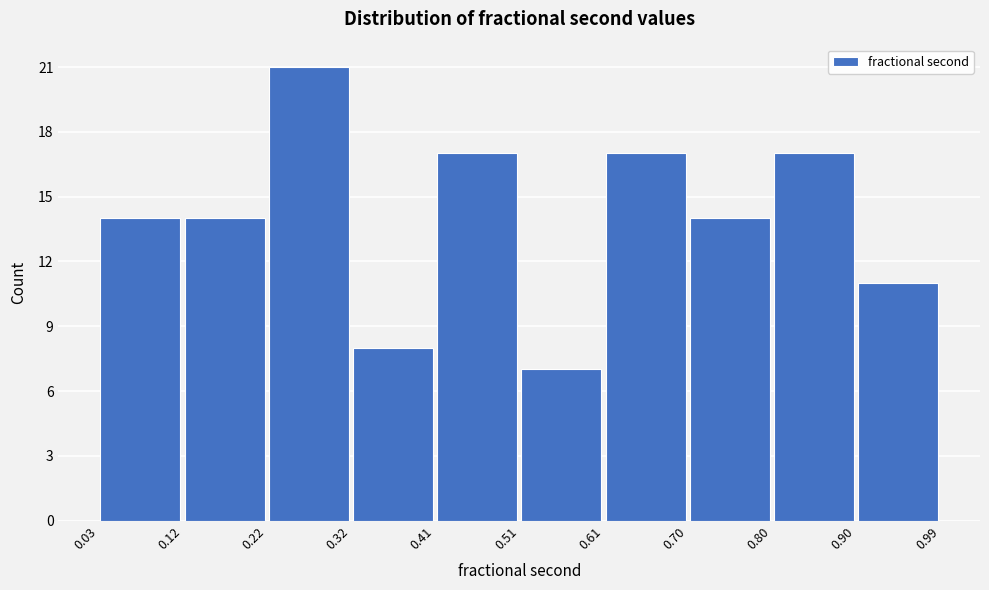

Reading left to right, list every bar in this chart as the range it spans on the x-axis followed by its height. The values are not printed on the chart, so give them approximately, as read against the axis.

0.03 to 0.12: 14
0.12 to 0.22: 14
0.22 to 0.32: 21
0.32 to 0.41: 8
0.41 to 0.51: 17
0.51 to 0.61: 7
0.61 to 0.70: 17
0.70 to 0.80: 14
0.80 to 0.90: 17
0.90 to 0.99: 11